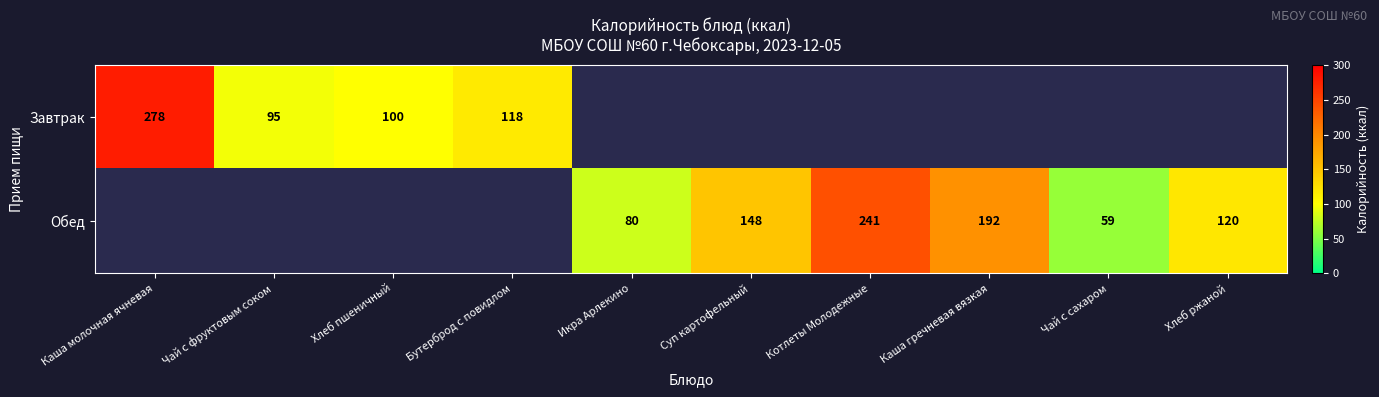

Which has a higher value, Хлеб пшеничный or Каша гречневая вязкая?

Каша гречневая вязкая